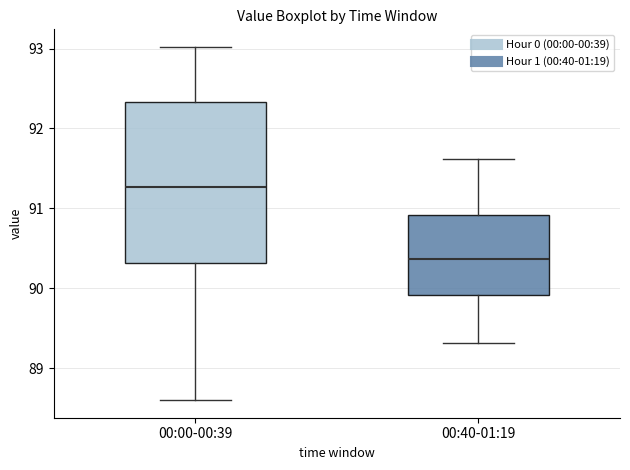

Reading left to right, read every box against the y-axis: the position of its median line, the range the box covers, and the ends of its whiskers. The values are not printed on the chart, so give them approximately, as read against the axis.

00:00-00:39: median 91.3, box 90.3 to 92.3, whiskers 88.6 to 93.0
00:40-01:19: median 90.4, box 89.9 to 90.9, whiskers 89.3 to 91.6